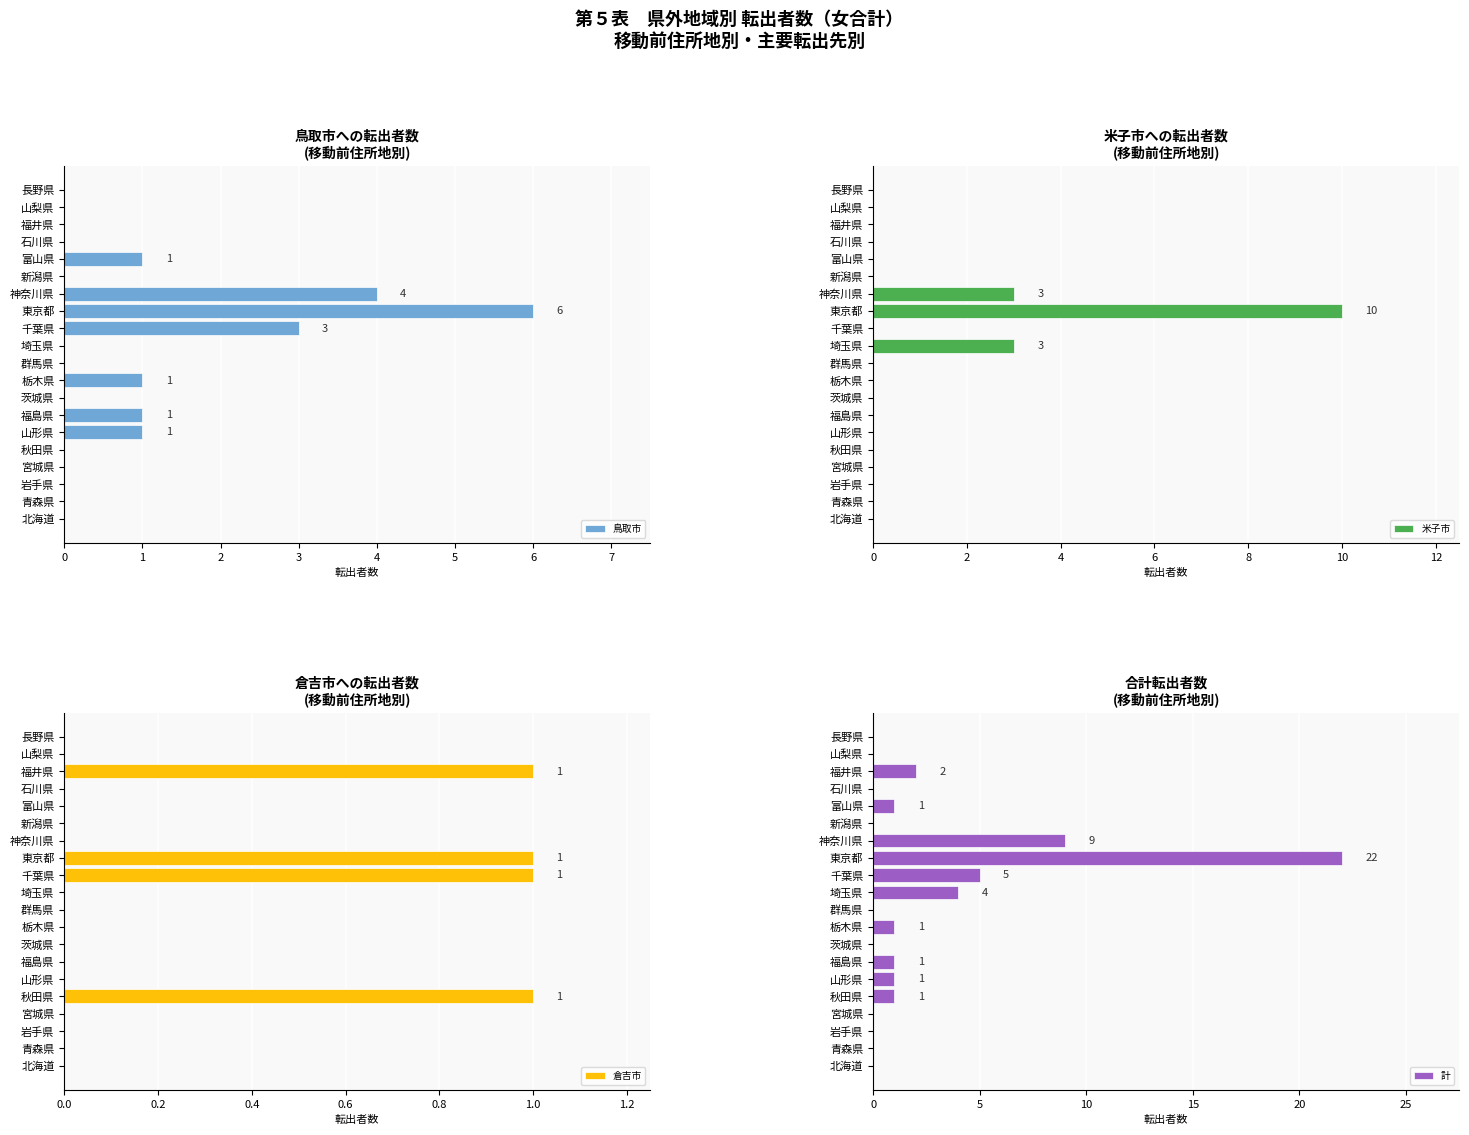

What is the sum of all 鳥取市 values?

17